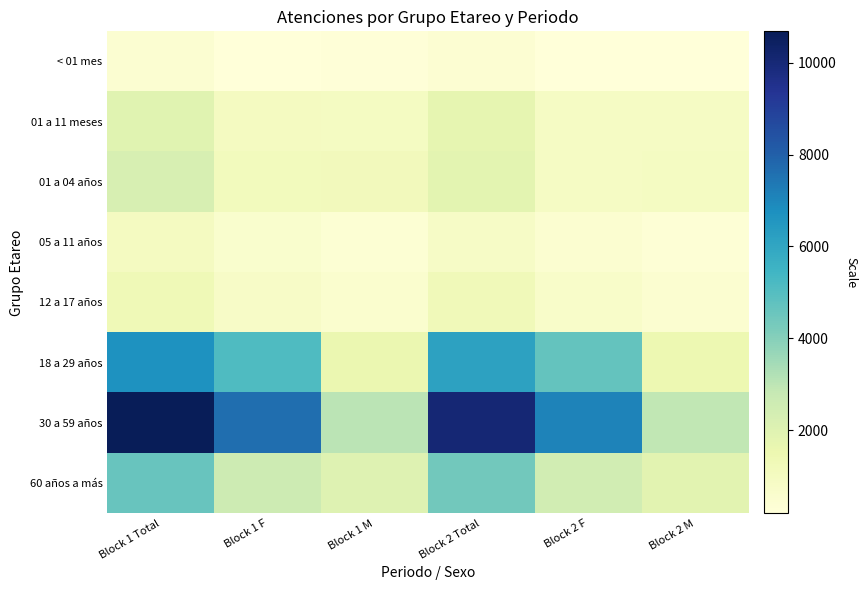

How many categories are shown in the chart?

6